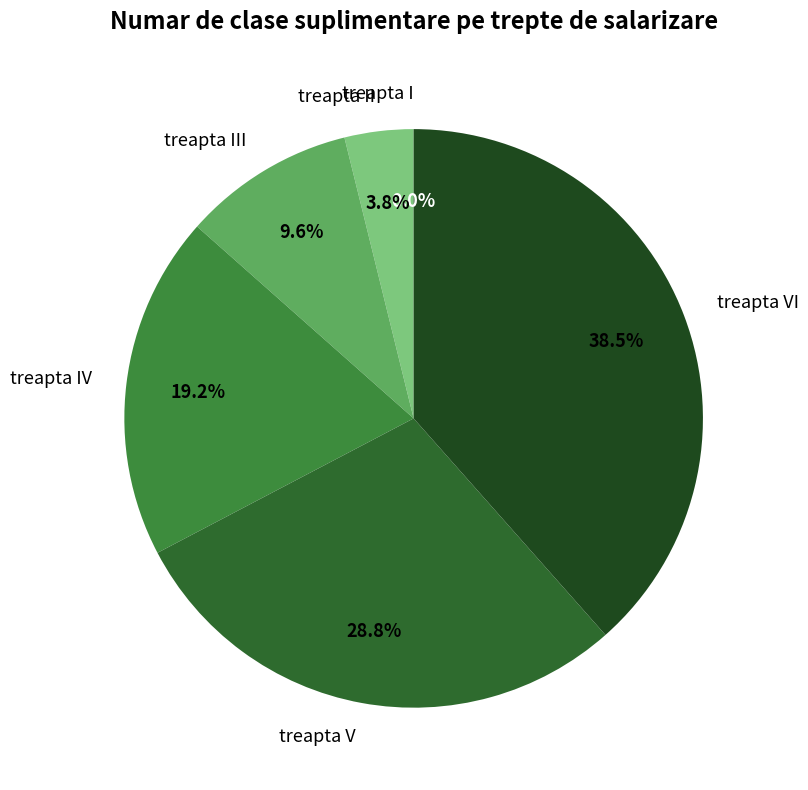

How much of the chart is everything except treapta VI?

61.5%